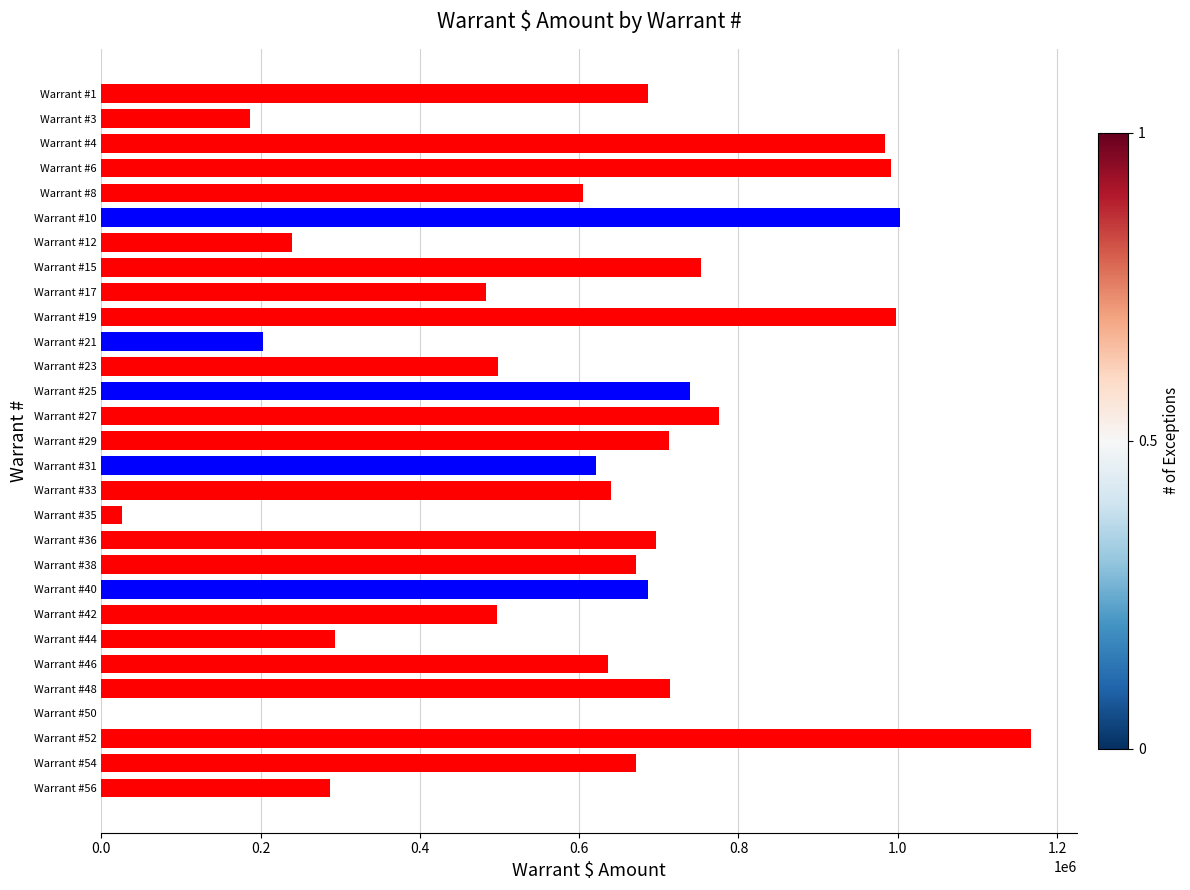

Which label corresponds to the largest value in the chart?

Warrant #52